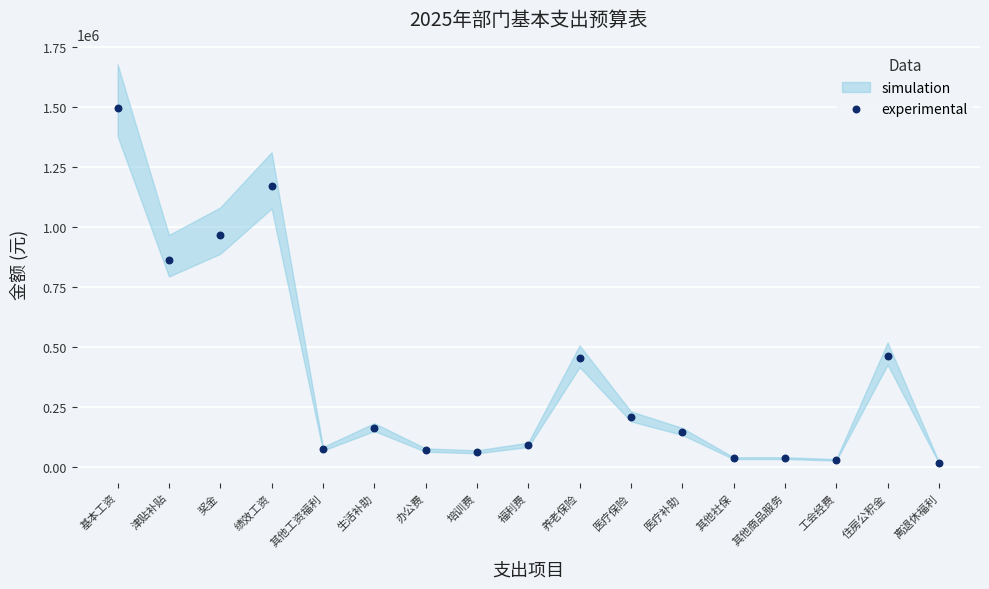

What Y value in the scatter plot is closest to 757716?

862336